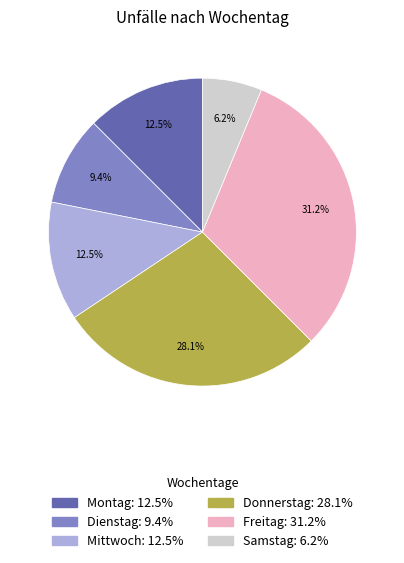

What is the largest slice in the pie chart?

Freitag: 31.2%